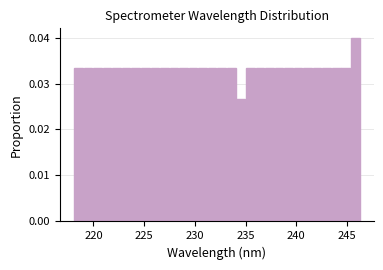

Around what value on the x-axis is the tallest bar? Give the approximate position of its centre, as read against the axis.

246.0